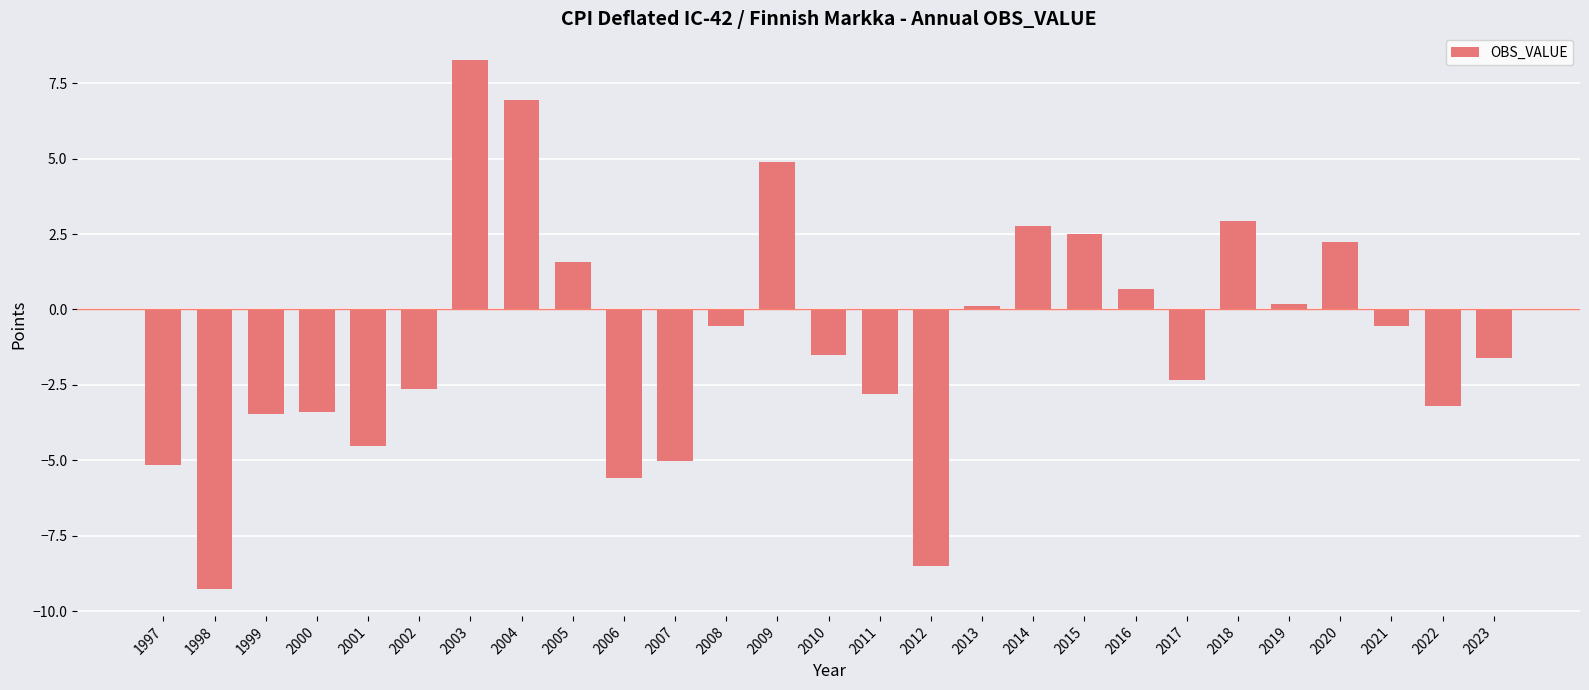

What is the value of the 2nd bar from the left?

-9.3